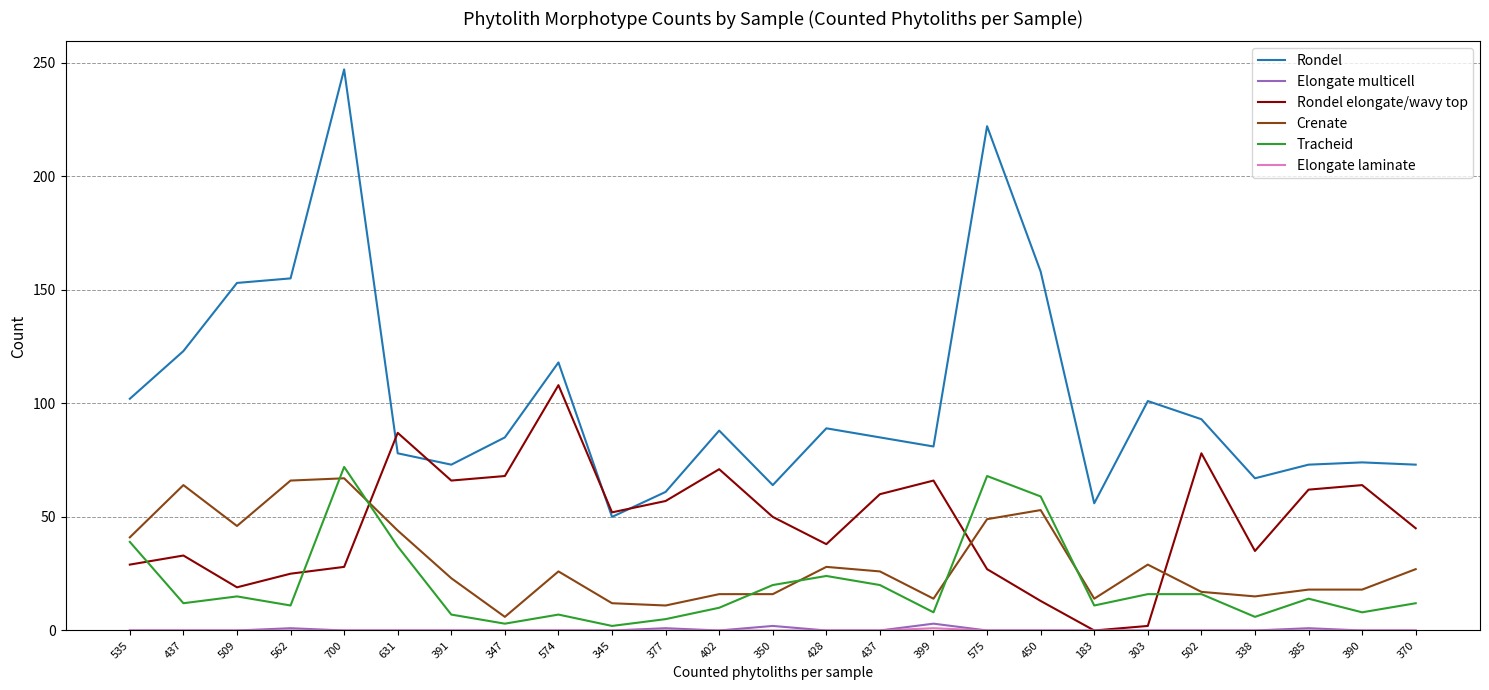

Does the chart have visible grid lines?

Yes